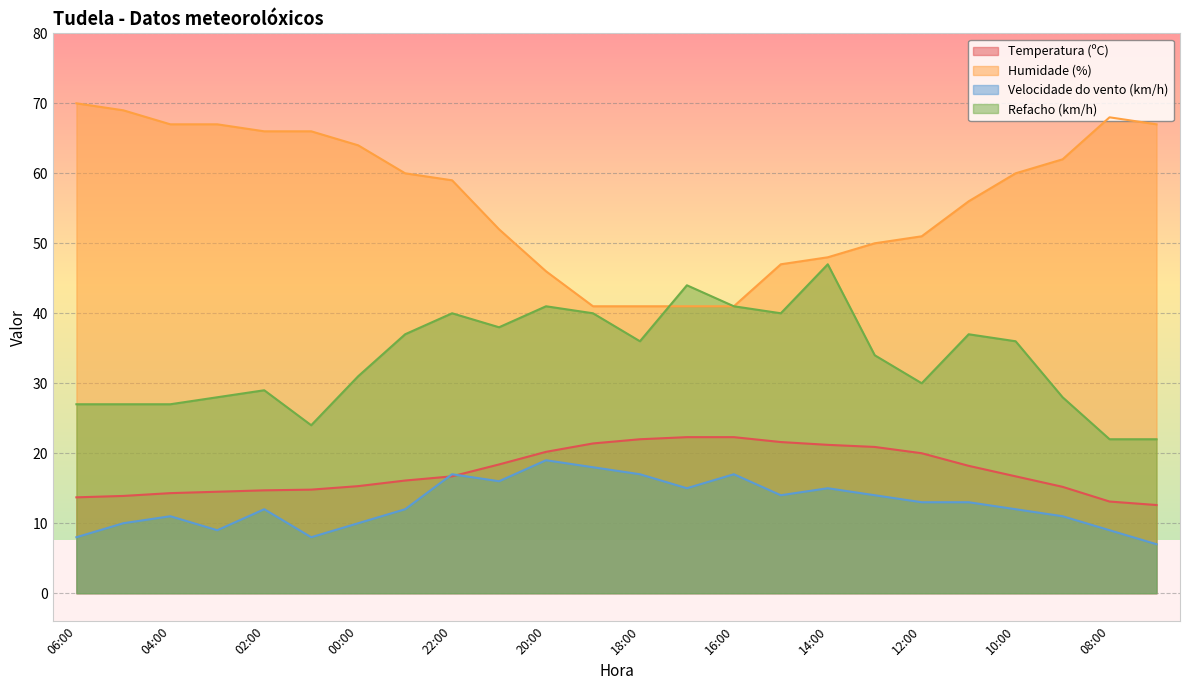

Reading left to right, what are all the values shown in this chart?

Temperatura (ºC): 06:00=13.7	05:00=13.9	04:00=14.3	03:00=14.5	02:00=14.7	01:00=14.8	00:00=15.3	23:00=16.1	22:00=16.7	21:00=18.4	20:00=20.2	19:00=21.4	18:00=22.0	17:00=22.3	16:00=22.3	15:00=21.6	14:00=21.2	13:00=20.9	12:00=20.0	11:00=18.2	10:00=16.7	09:00=15.2	08:00=13.1	07:00=12.6
Humidade (%): 06:00=70.0	05:00=69.0	04:00=67.0	03:00=67.0	02:00=66.0	01:00=66.0	00:00=64.0	23:00=60.0	22:00=59.0	21:00=52.0	20:00=46.0	19:00=41.0	18:00=41.0	17:00=41.0	16:00=41.0	15:00=47.0	14:00=48.0	13:00=50.0	12:00=51.0	11:00=56.0	10:00=60.0	09:00=62.0	08:00=68.0	07:00=67.0
Velocidade do vento (km/h): 06:00=8.0	05:00=10.0	04:00=11.0	03:00=9.0	02:00=12.0	01:00=8.0	00:00=10.0	23:00=12.0	22:00=17.0	21:00=16.0	20:00=19.0	19:00=18.0	18:00=17.0	17:00=15.0	16:00=17.0	15:00=14.0	14:00=15.0	13:00=14.0	12:00=13.0	11:00=13.0	10:00=12.0	09:00=11.0	08:00=9.0	07:00=7.0
Refacho (km/h): 06:00=27.0	05:00=27.0	04:00=27.0	03:00=28.0	02:00=29.0	01:00=24.0	00:00=31.0	23:00=37.0	22:00=40.0	21:00=38.0	20:00=41.0	19:00=40.0	18:00=36.0	17:00=44.0	16:00=41.0	15:00=40.0	14:00=47.0	13:00=34.0	12:00=30.0	11:00=37.0	10:00=36.0	09:00=28.0	08:00=22.0	07:00=22.0